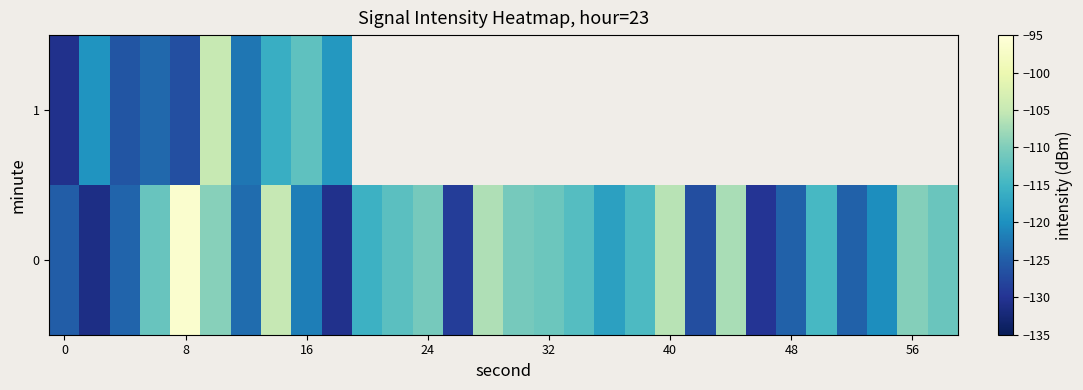

Between 16 and 8, which is larger?

16